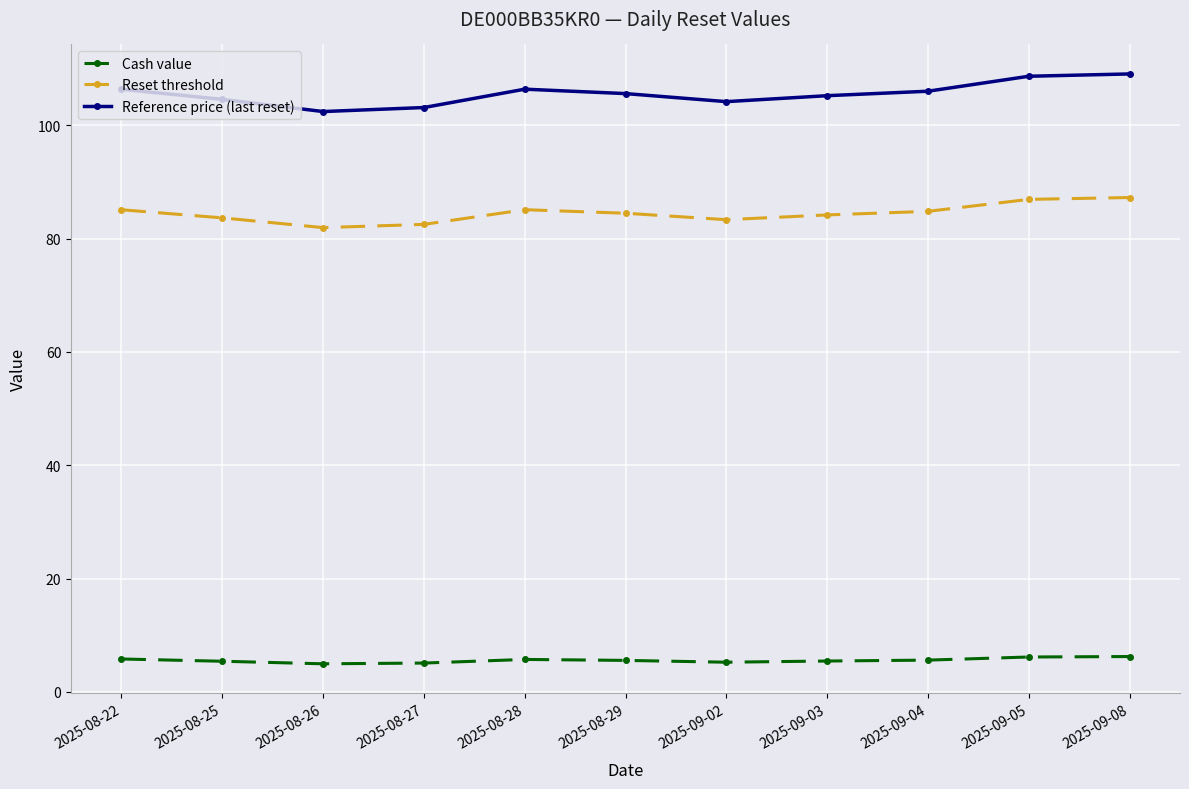

Which series has the largest total across all categories?

Reference price (last reset)